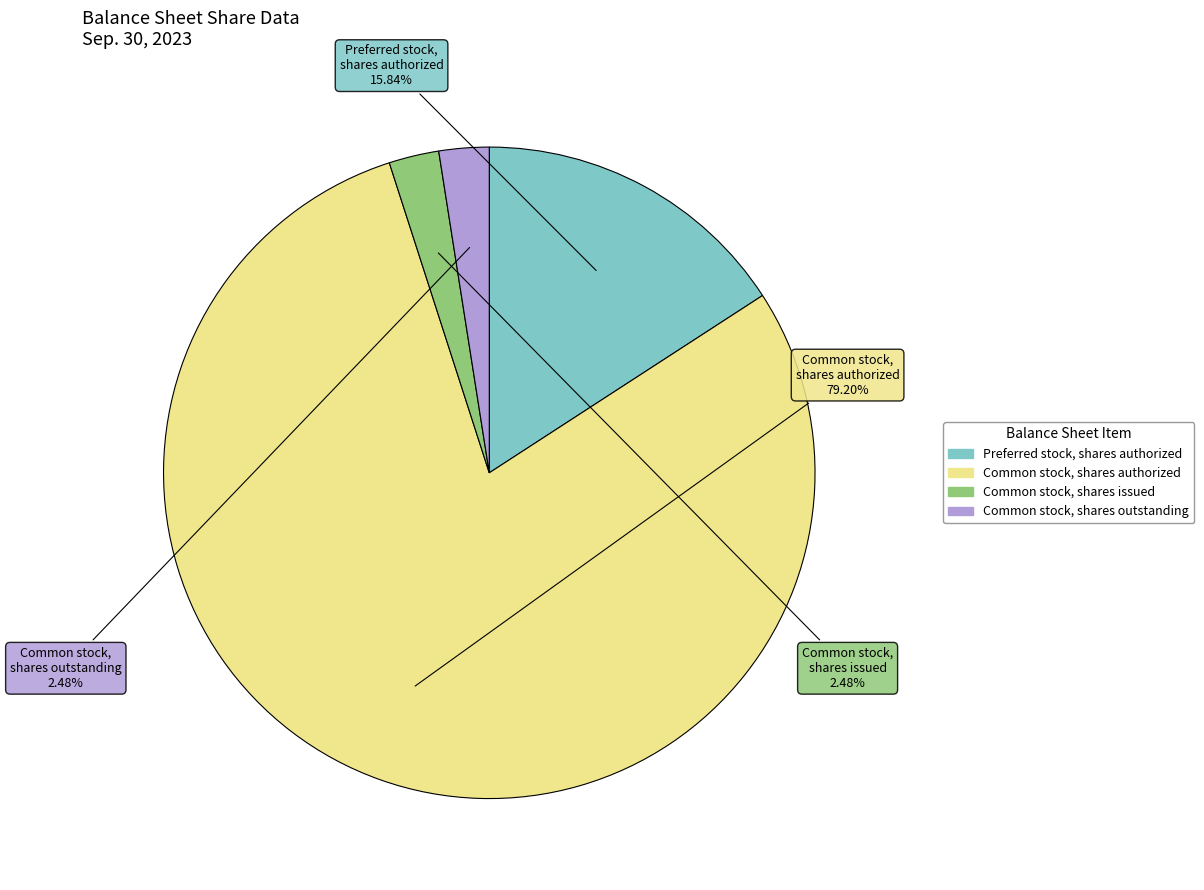

Is there a majority slice in this chart?

Yes